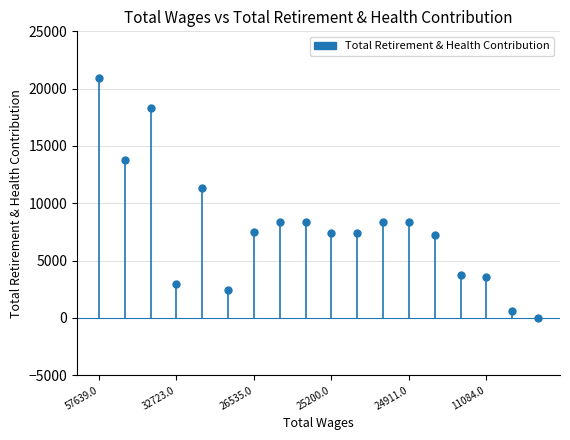

How many lines are shown in the chart?

1